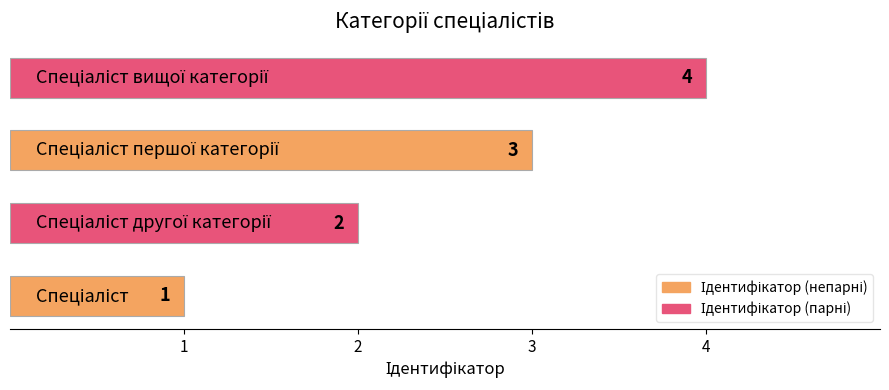

How many bars are there in total?

4